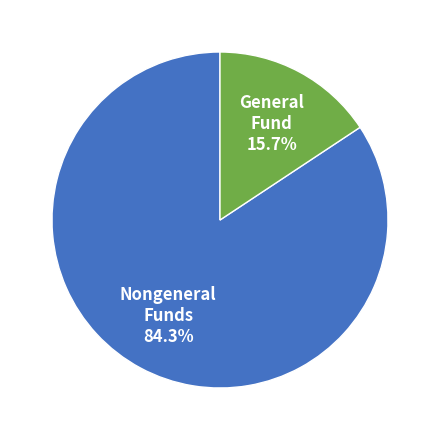

Between General Fund 15.7% and Nongeneral Funds 84.3%, which is larger?

Nongeneral Funds 84.3%